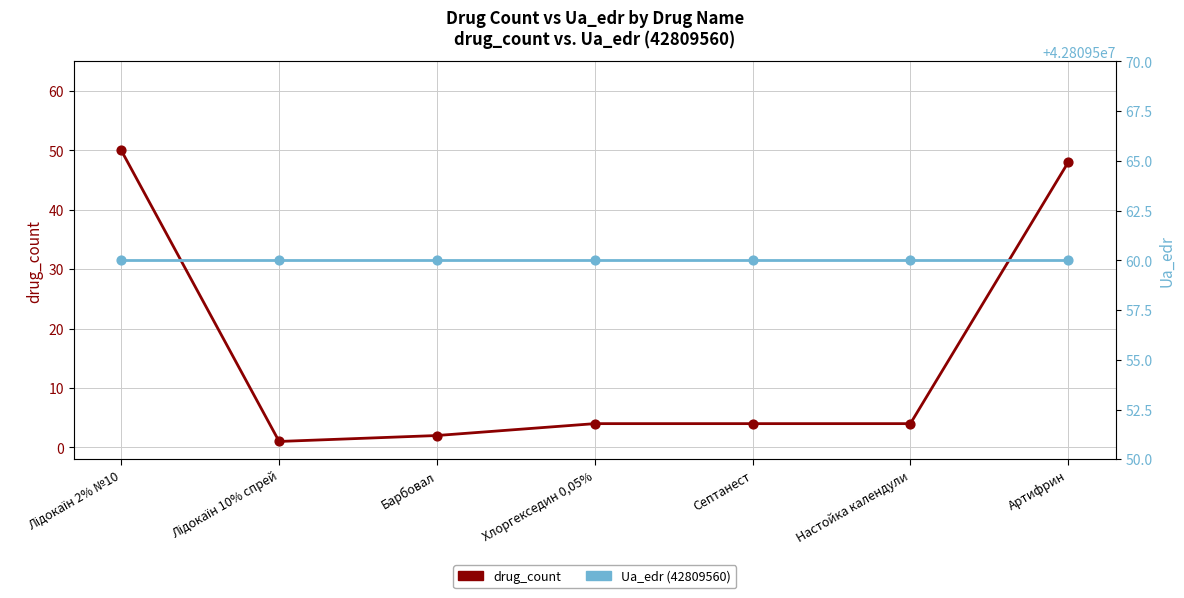

What are all the series names shown in the legend?

drug_count, Ua_edr